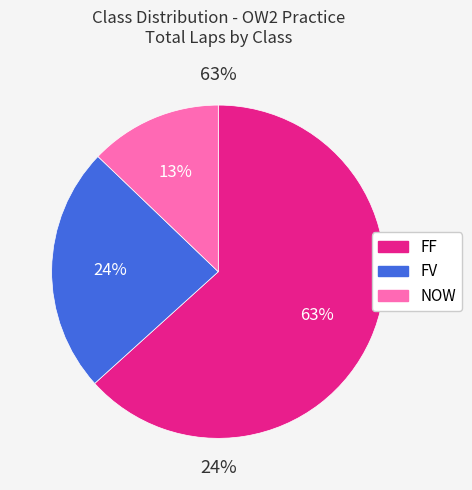

What is the smallest slice in the pie chart?

NOW